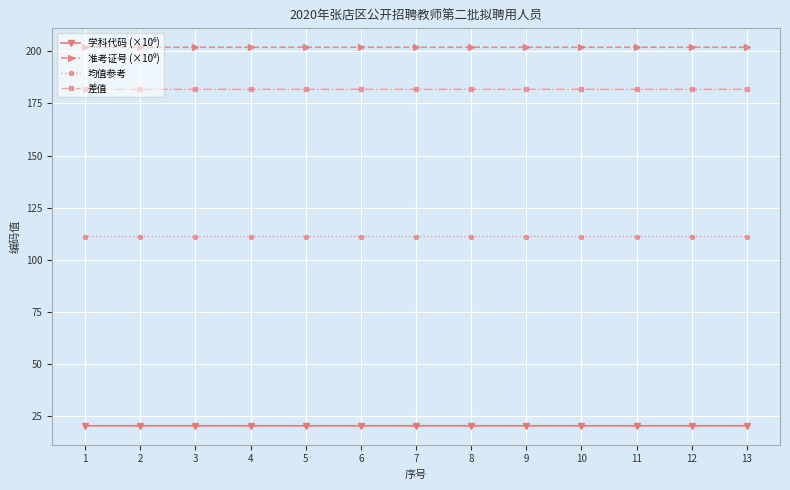

True or false: 均值参考 and 差值 cross at least once.

False